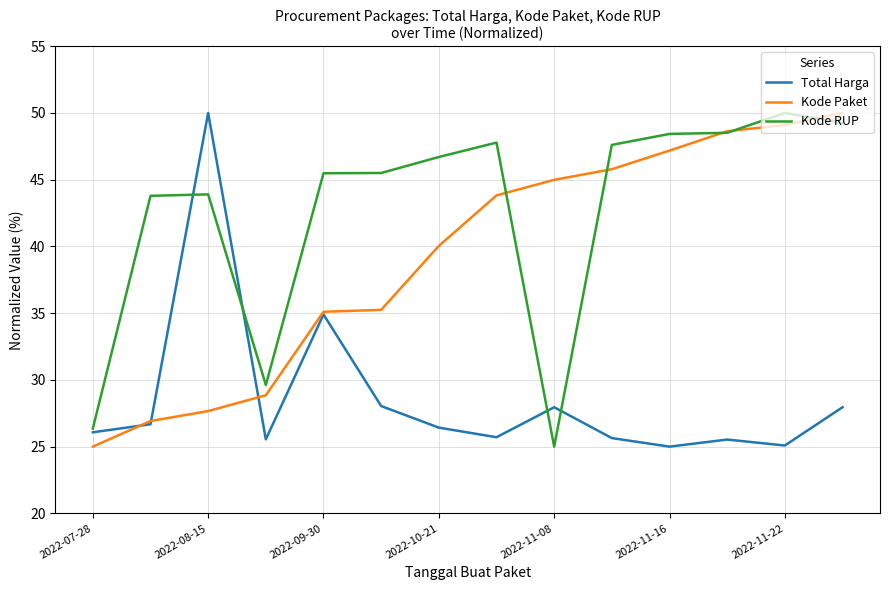

How many categories are shown in the chart?

14